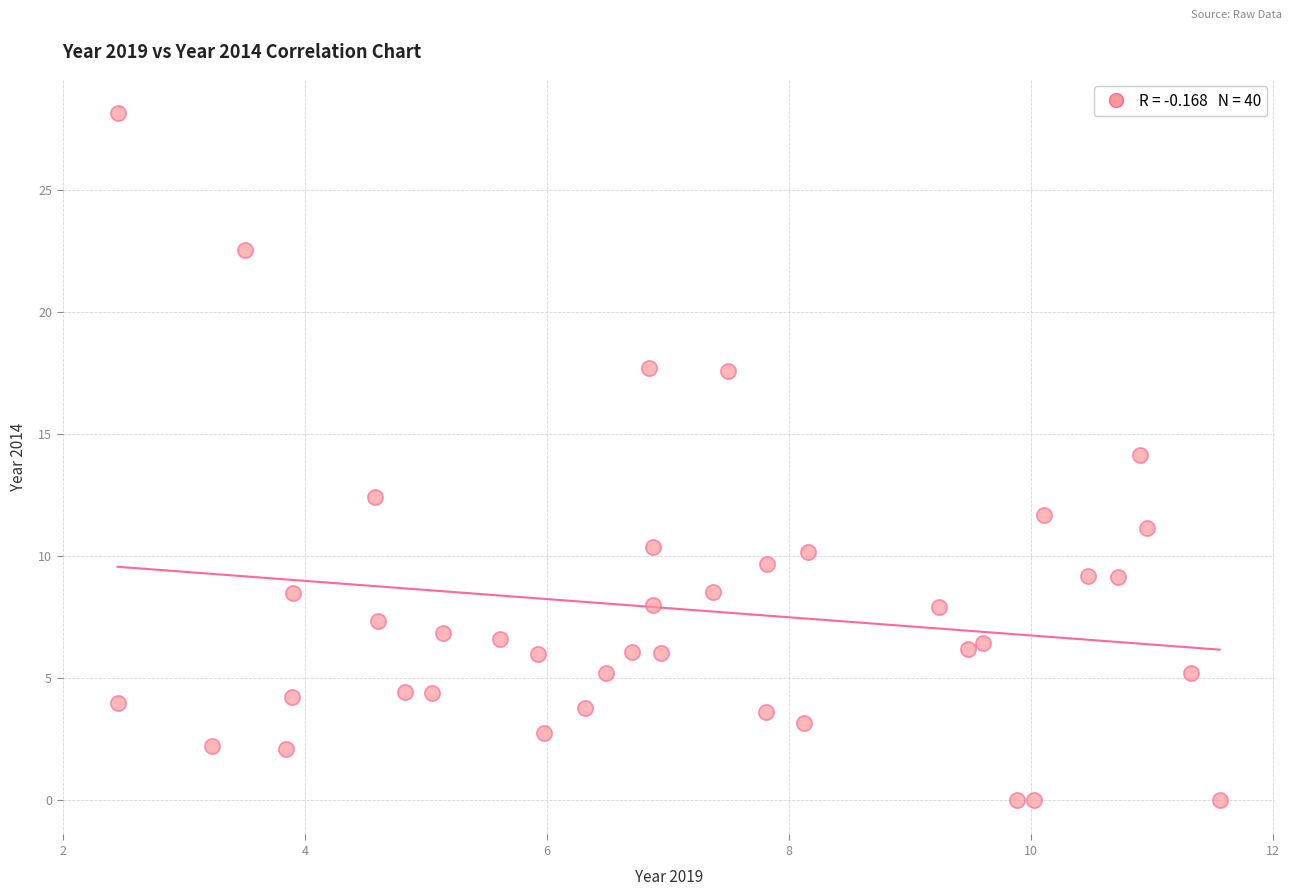

What is the range of X values (max minus min)?

9.1